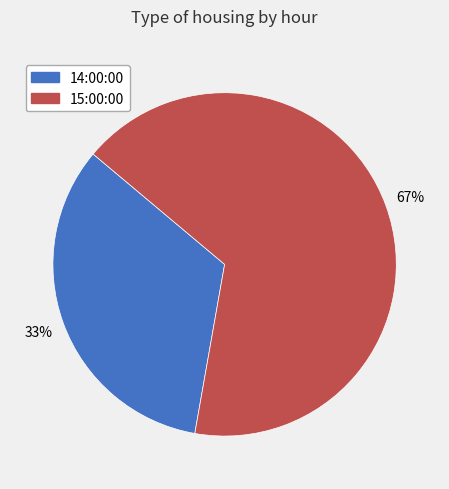

Is it true that 15:00:00 is 67% of the pie?

True